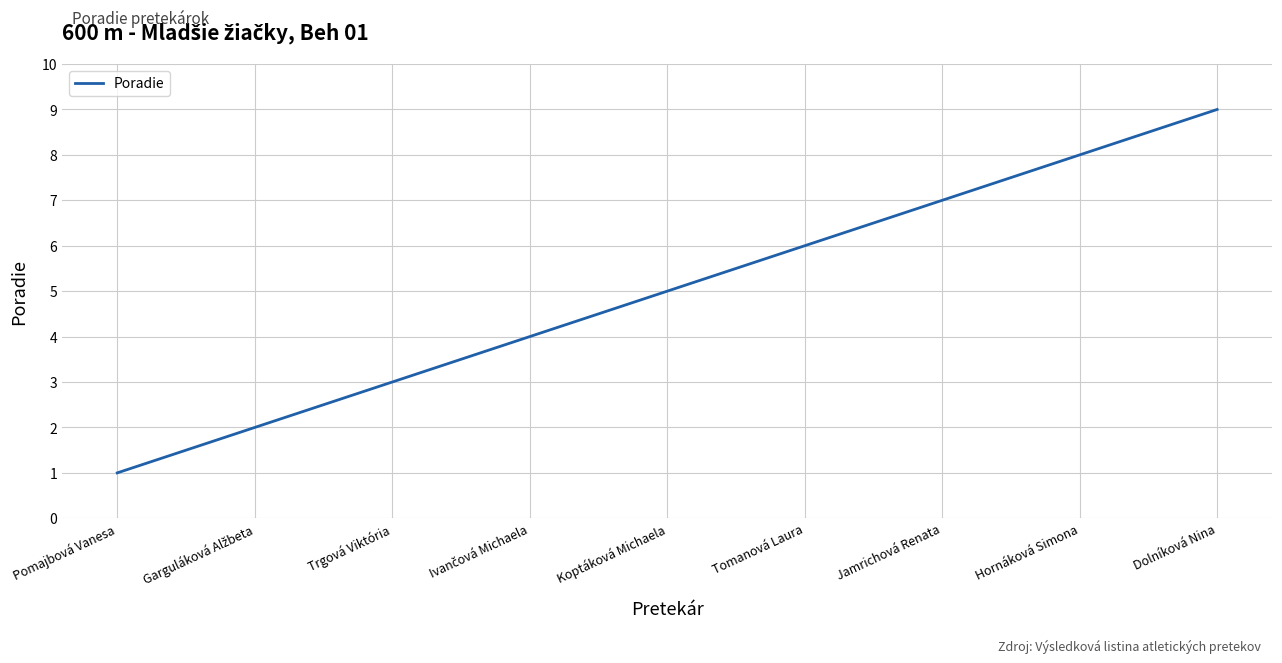

At which label is the value closest to 5?

Koptáková Michaela